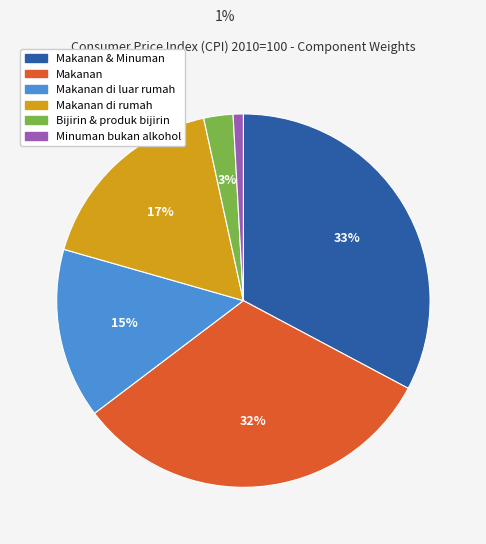

Is there any slice that represents more than half of the pie?

No